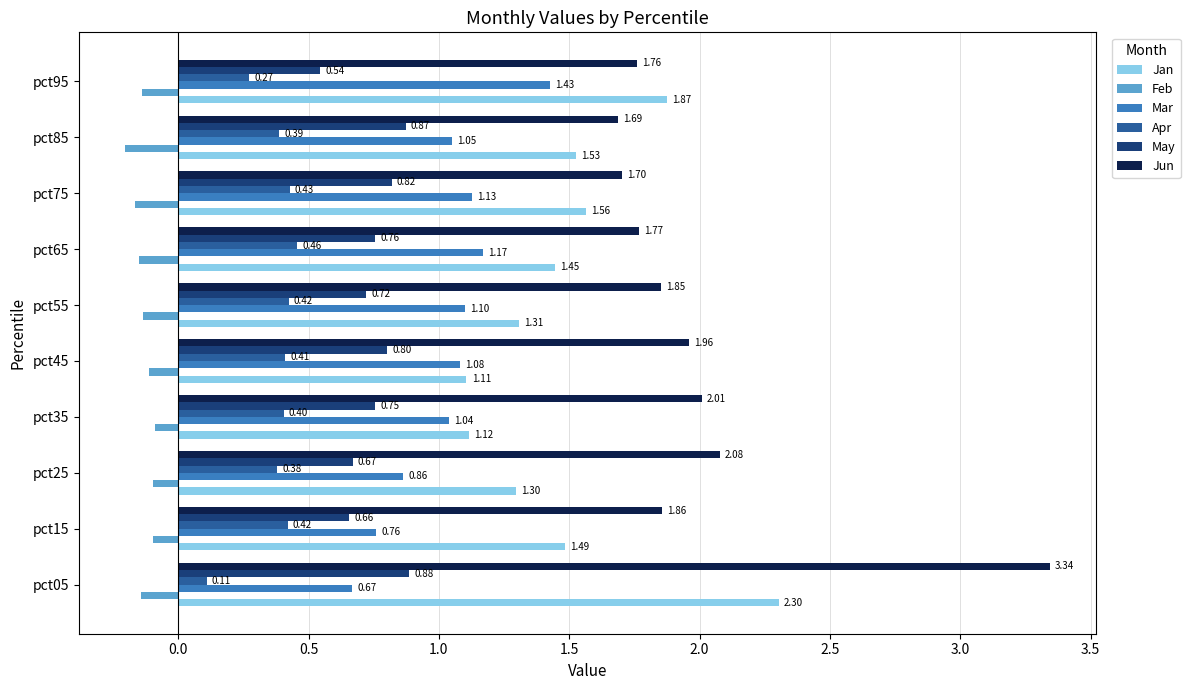

Between pct15 and pct45, which series saw the biggest shift?

Jan